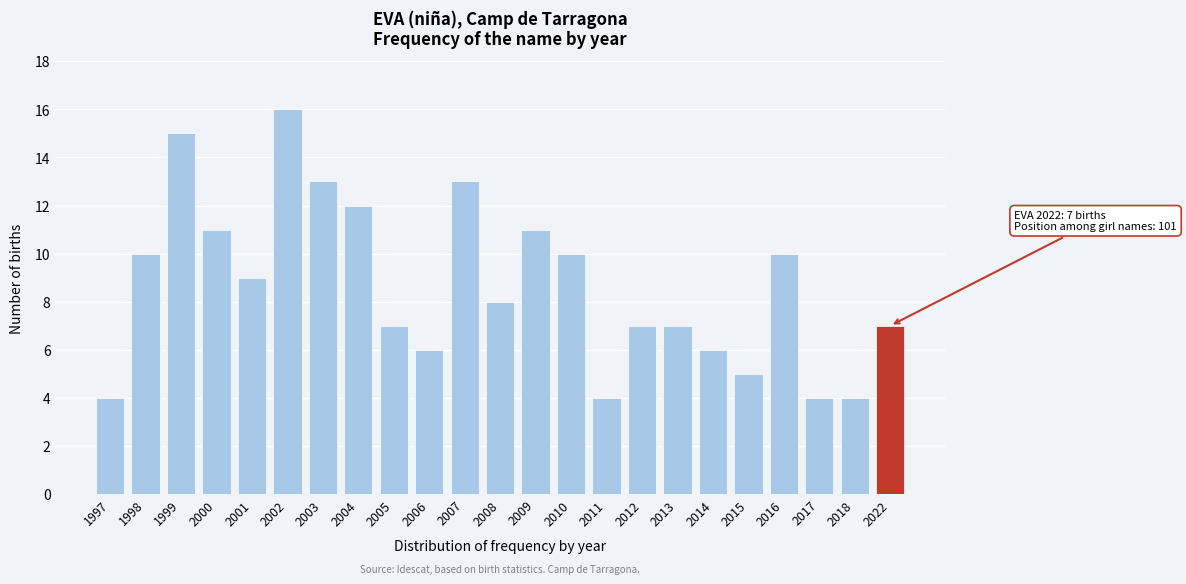

Reading left to right, what are all the values shown in this chart?

4	10	15	11	9	16	13	12	7	6	13	8	11	10	4	7	7	6	5	10	4	4	7